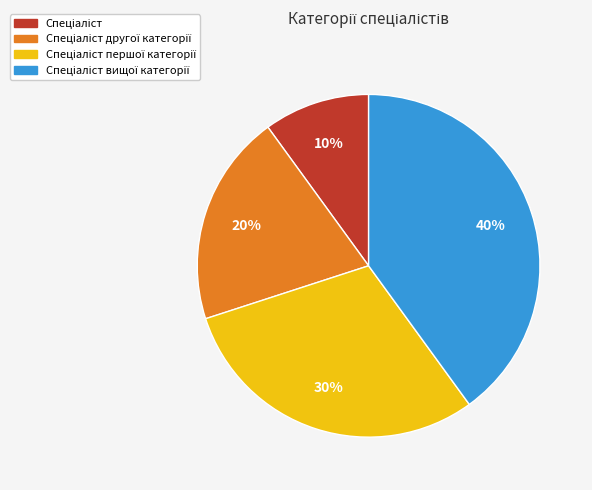

Is there a majority slice in this chart?

No